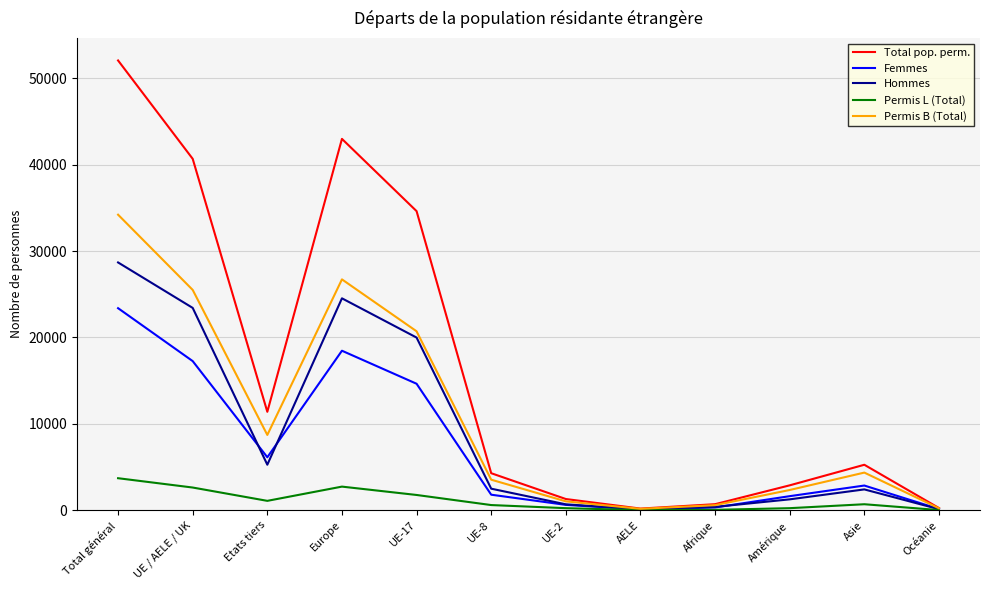

At which category is the sum across all series the highest?

Total général